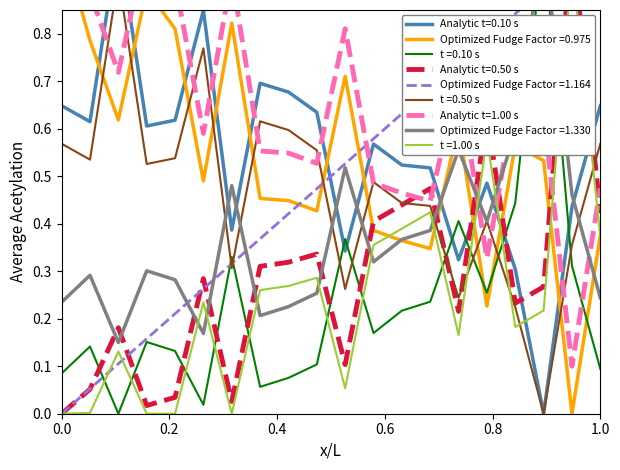

At which category is the sum across all series the highest?

18